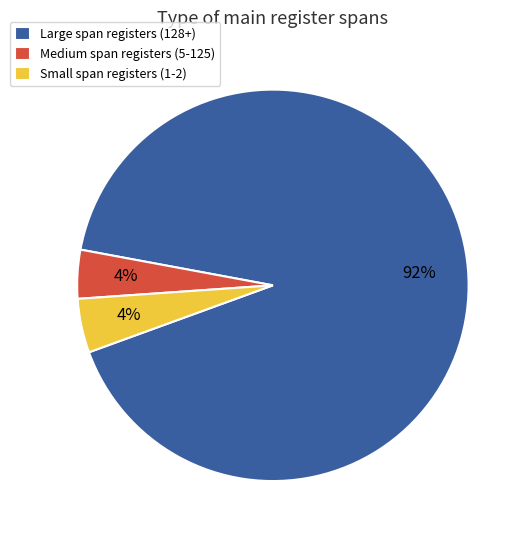

How many segments does this pie chart have?

3